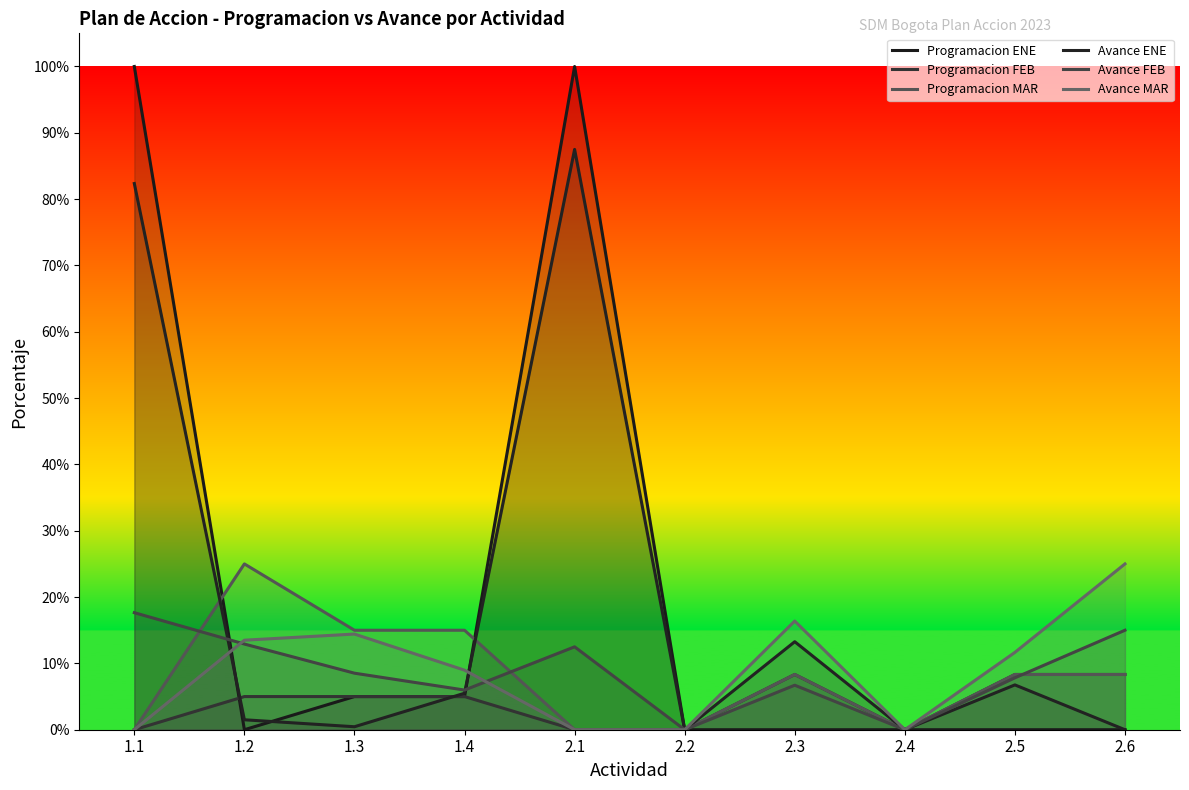

How many times do Programacion ENE and Programacion MAR cross each other?

2